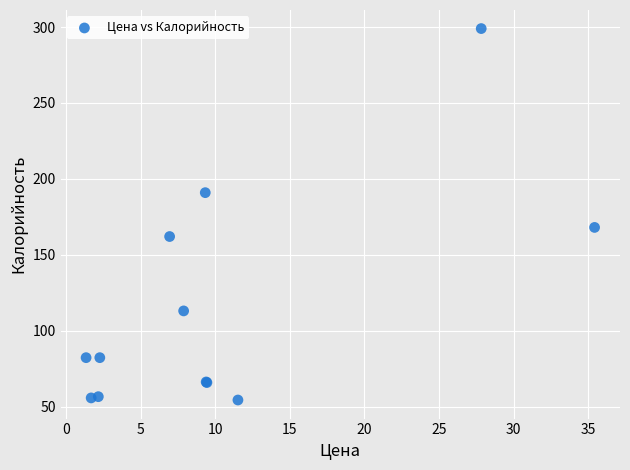

What Y value in the scatter plot is closest to 176?

168.0